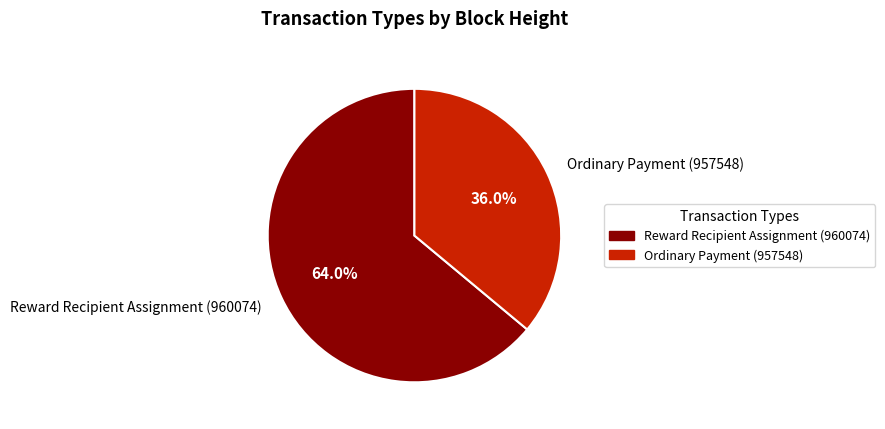

To the nearest percent, what is the difference between the largest and smallest slice percentages?

28%